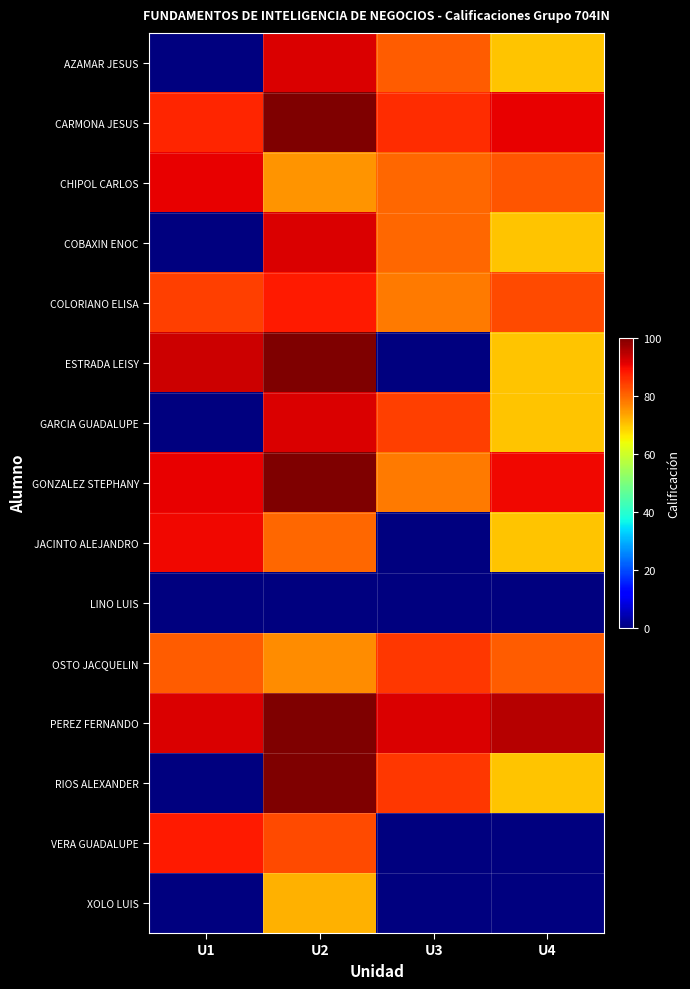

Which series has the largest total across all categories?

PEREZ FERNANDO